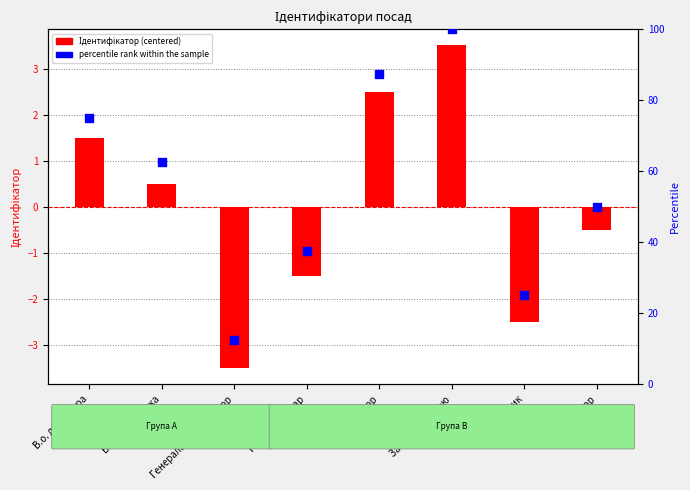

What are all the series names shown in the legend?

Ідентифікатор (centered), percentile rank within the sample